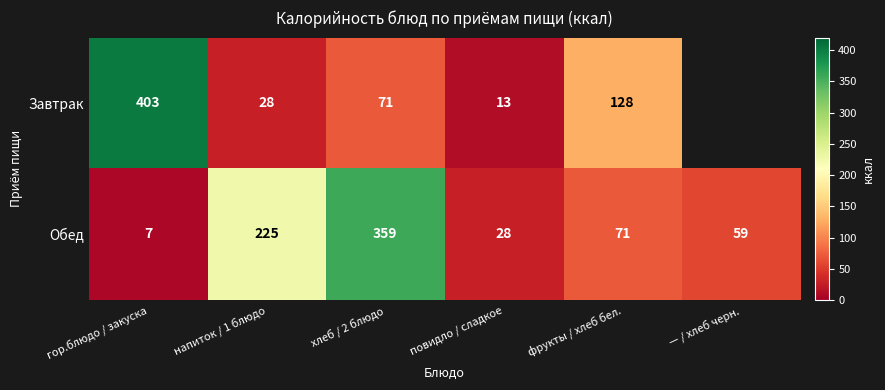

Is it true that Обед equals 374 at напиток / 1 блюдо?

False